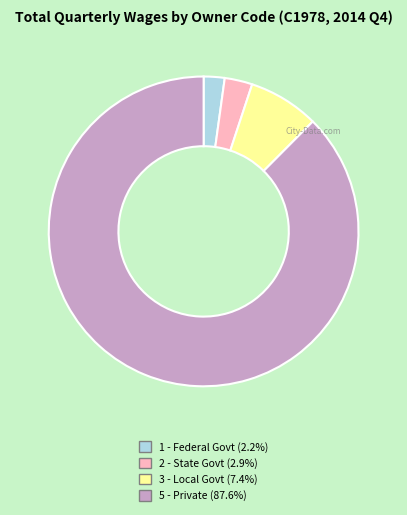

Which slice represents more than half of the pie?

5